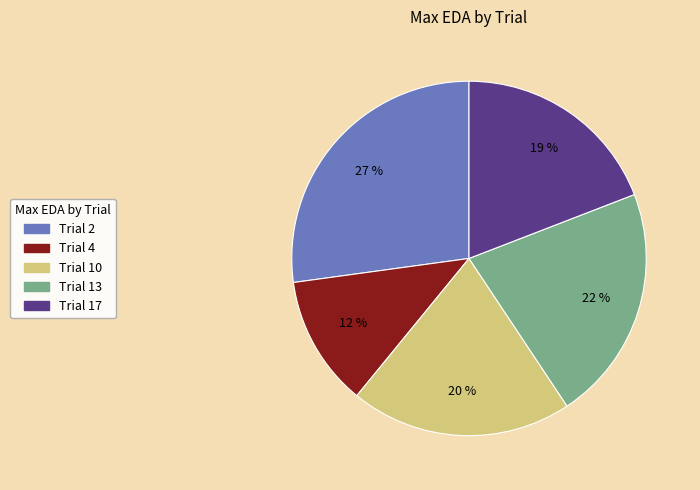

Is it true that Trial 17 is 19% of the pie?

True